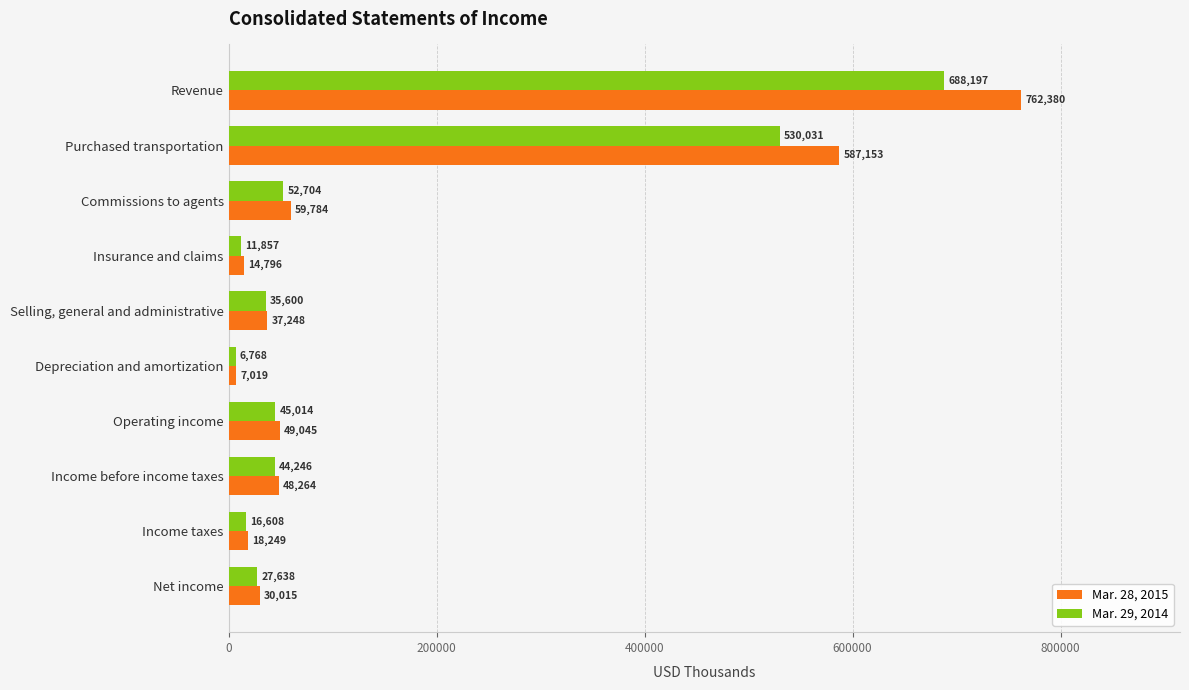

What is the difference between the maximum and minimum values in the Mar. 29, 2014 series?

681429